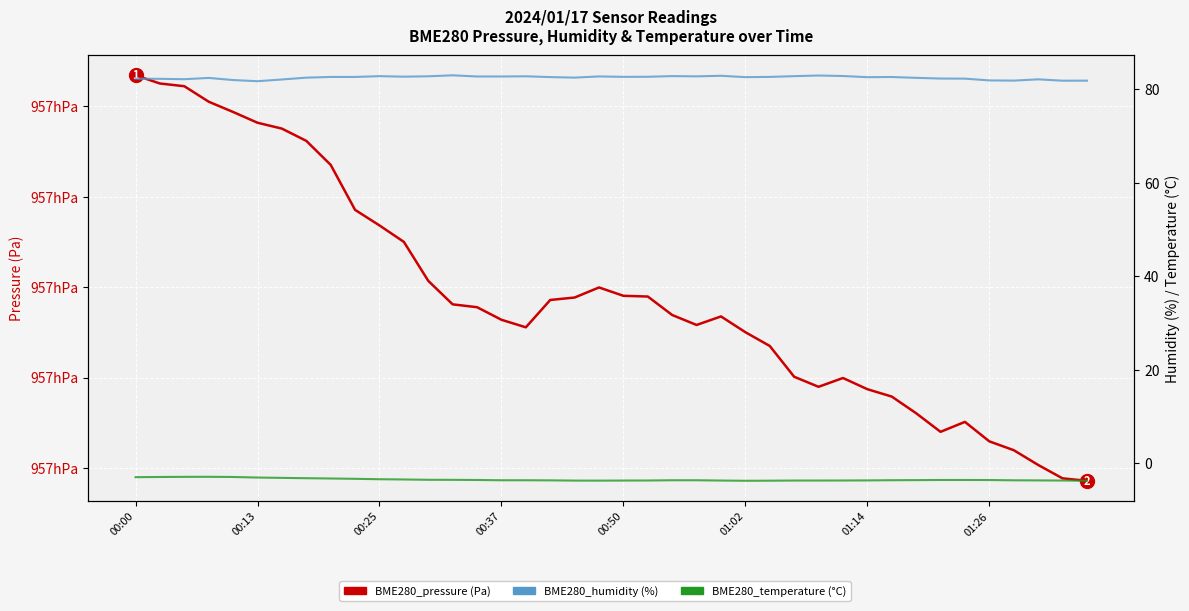

What is the approximate value of BME280_pressure at 22?

95693.8